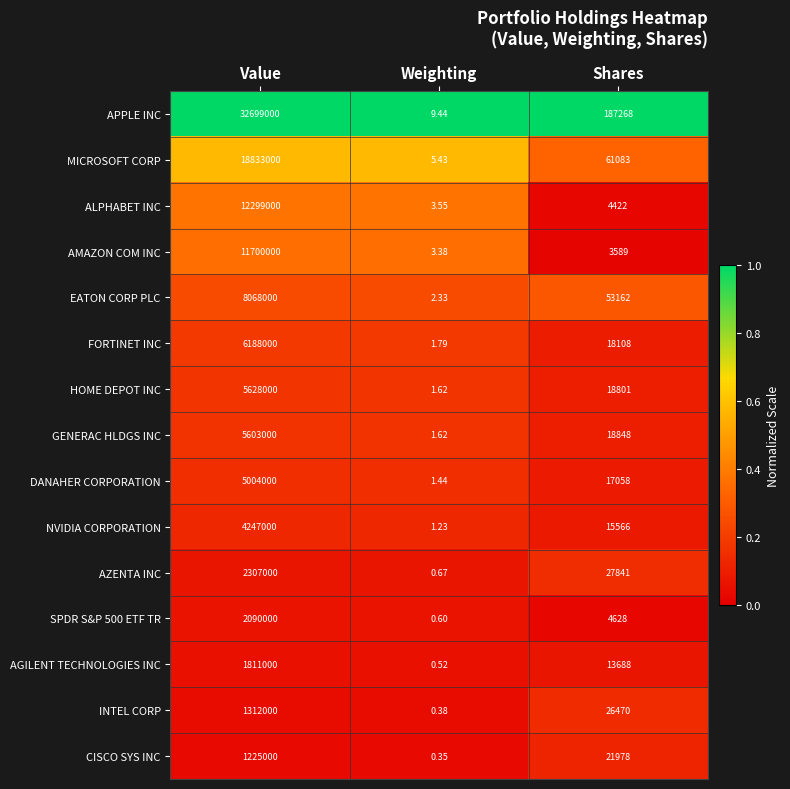

At which category does the chart reach its minimum across all series?

Weighting